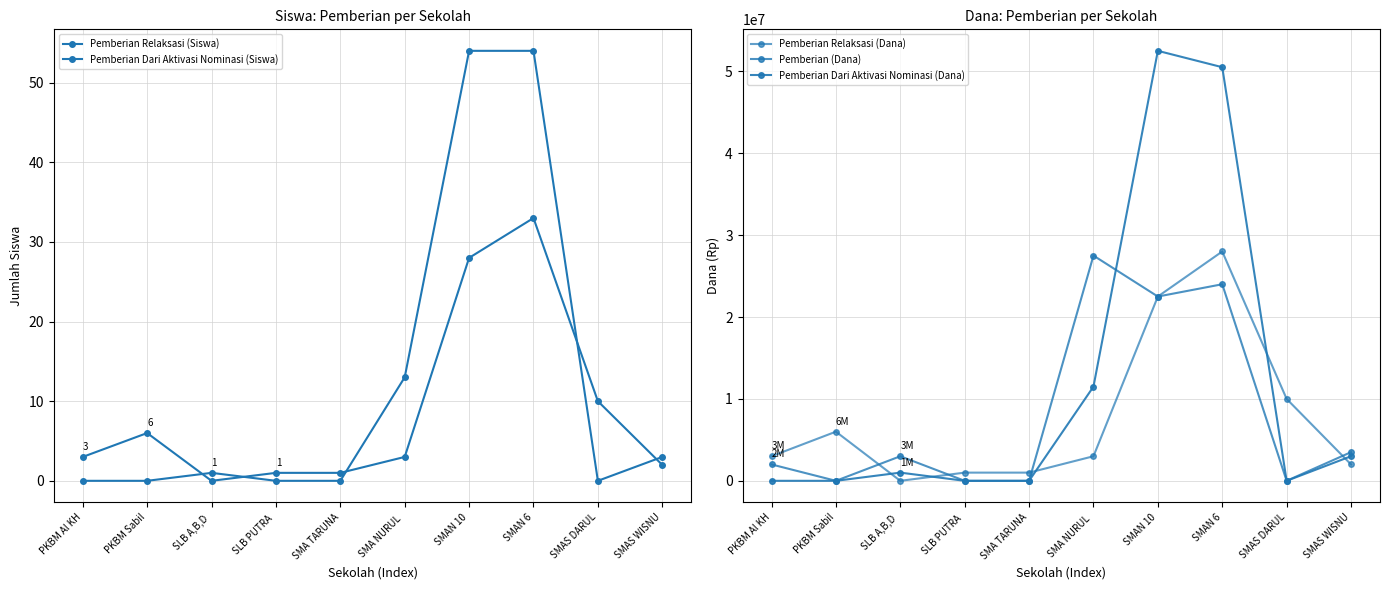

At which category does Pemberian (Dana) reach its first local valley?

PKBM Sabil